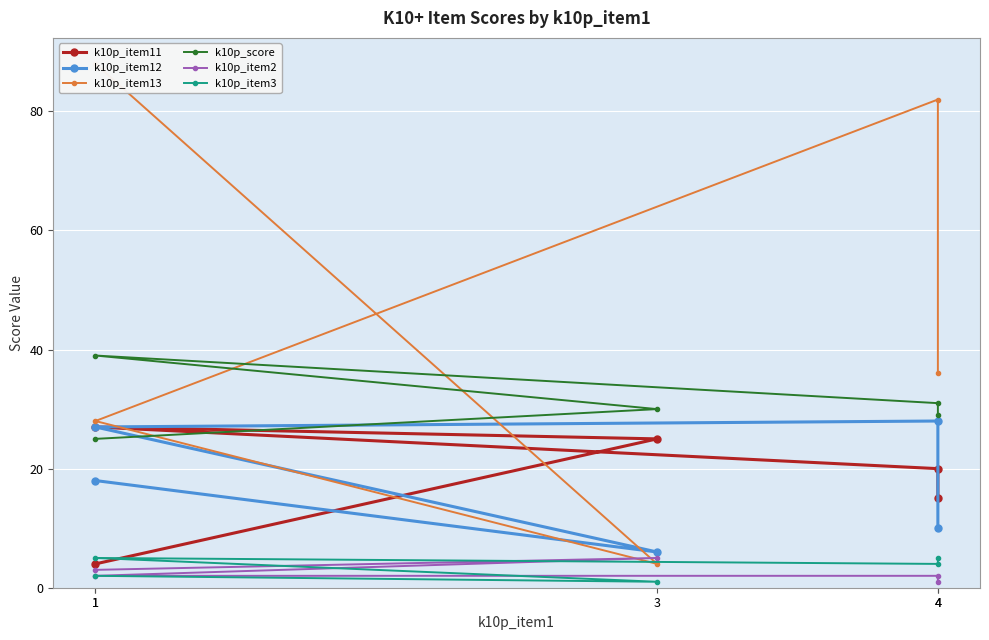

The value of k10p_score at 1 is 25. True or false?

True